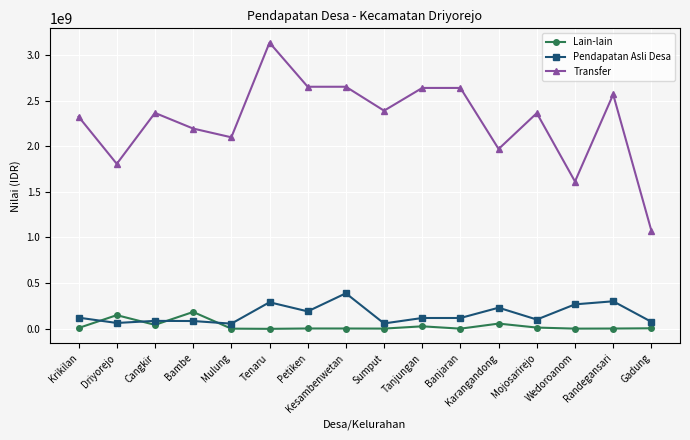

Where does the Lain-lain series first go above 5256510?

Krikilan